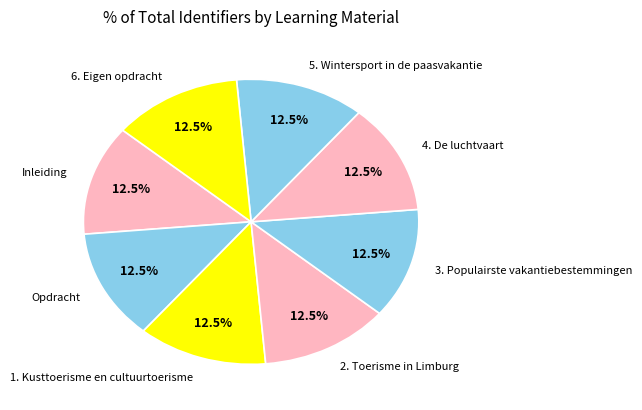

How many segments does this pie chart have?

8